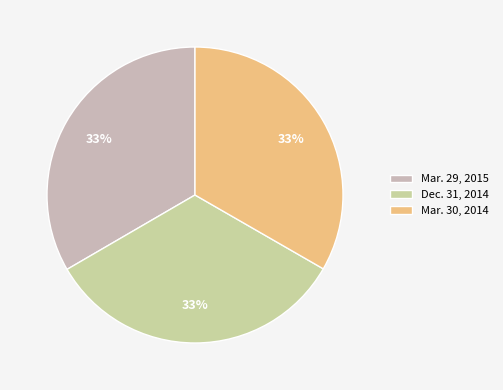

Count the number of slices in the pie.

3